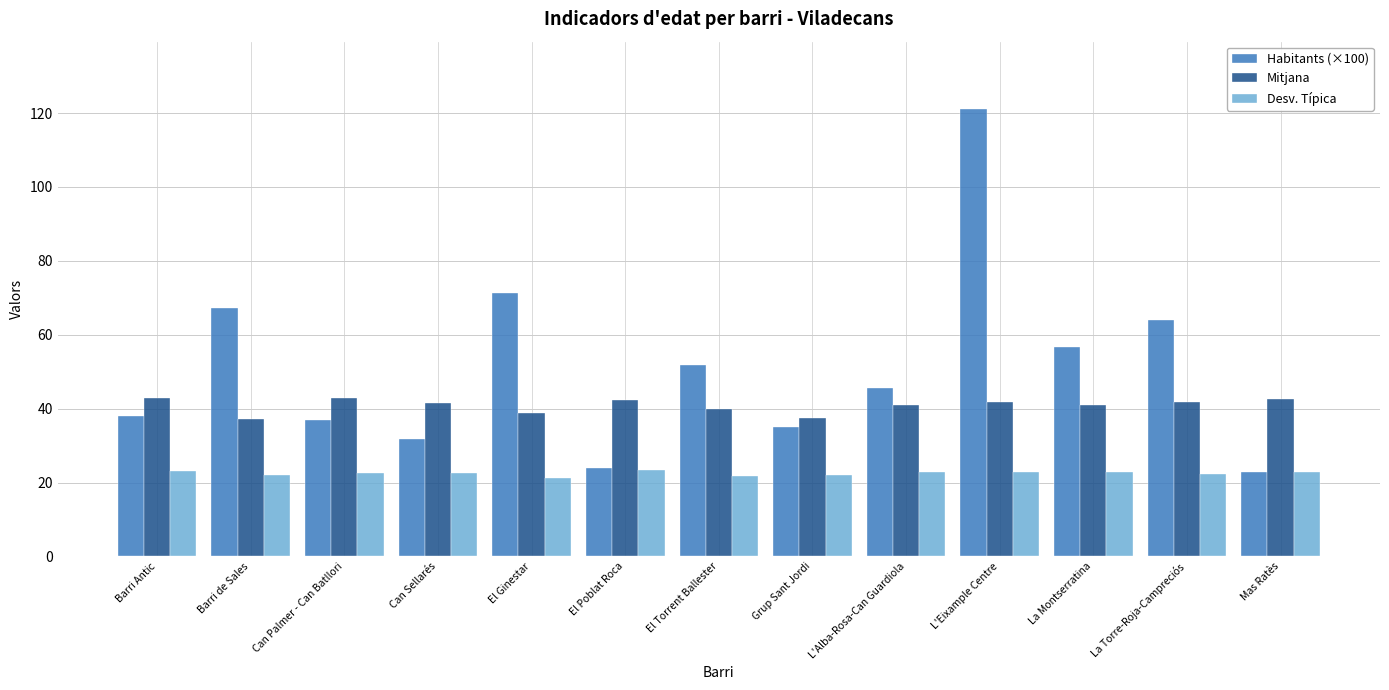

What is the approximate value of Desv. Típica at El Ginestar?

21.3